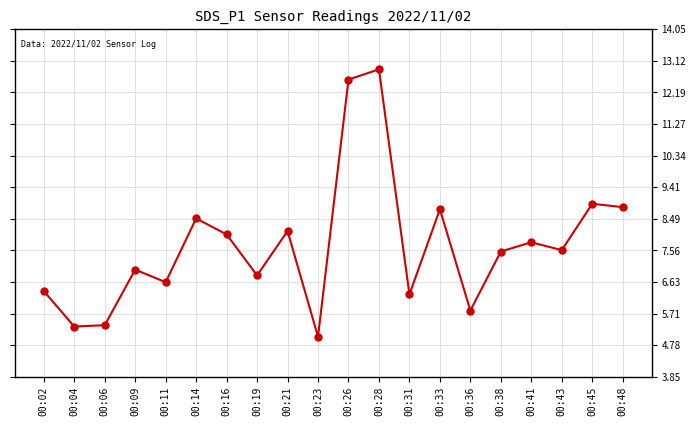

Is it true that the value at 00:02 is 3.0?

False